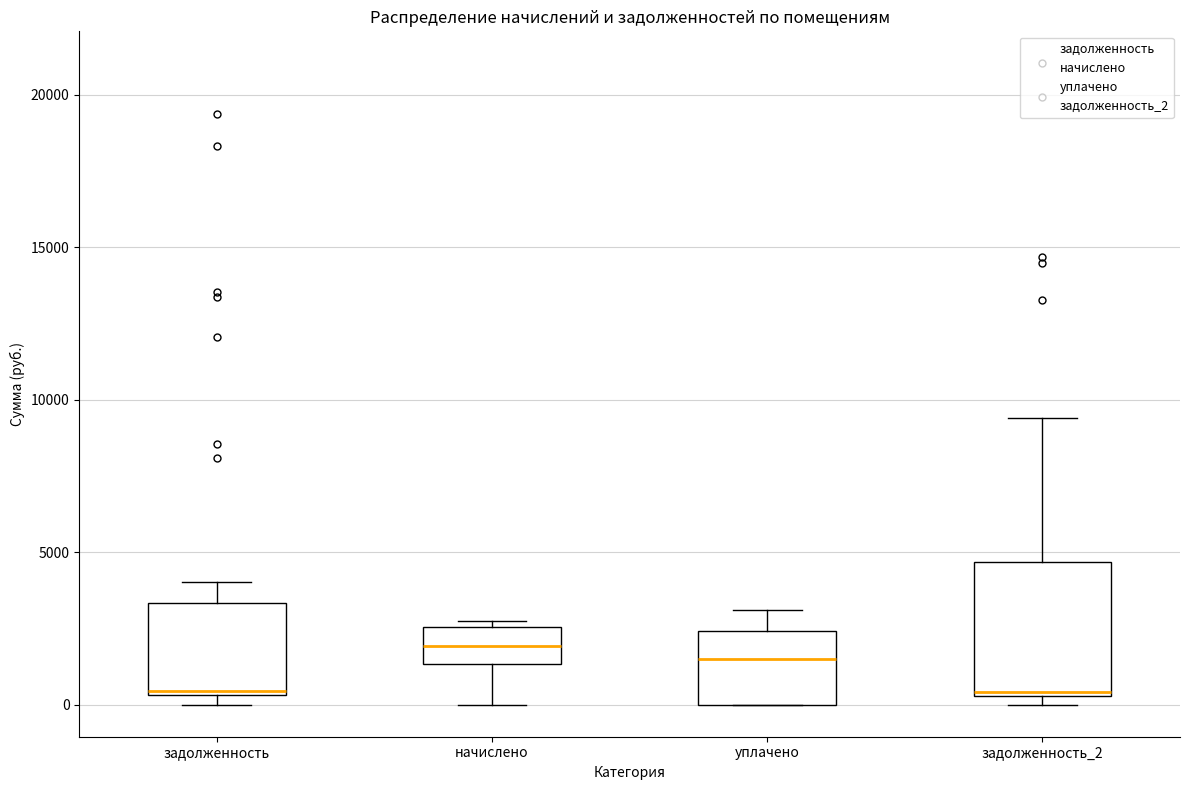

Which box is the tallest, from its lower edge to its upper edge?

задолженность_2